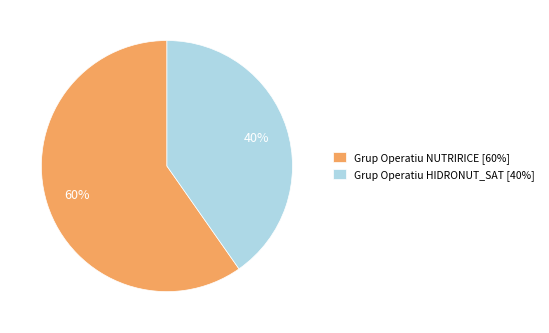

To the nearest percent, what is the average slice percentage?

50%